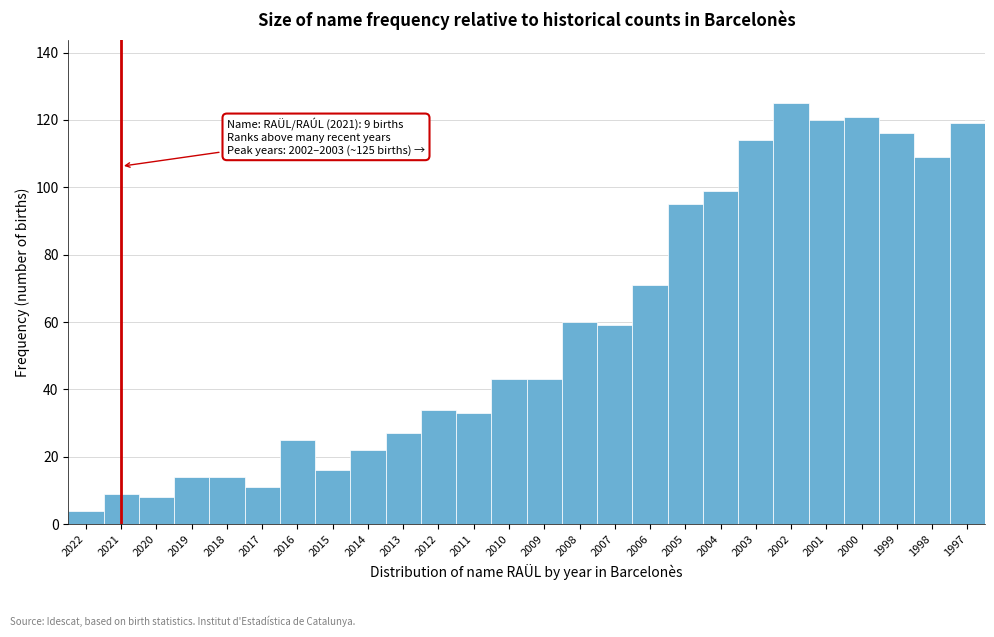

Reading left to right, extract all data points from this chart.

4	9	8	14	14	11	25	16	22	27	34	33	43	43	60	59	71	95	99	114	125	120	121	116	109	119